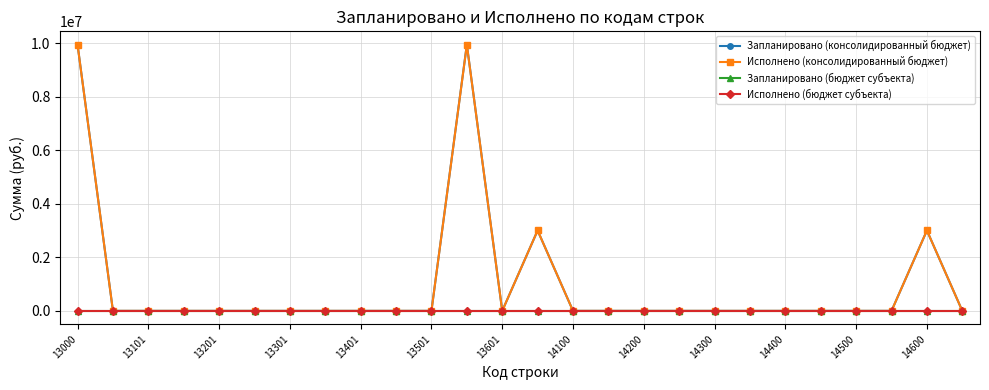

True or false: Запланировано (бюджет субъекта) and Запланировано (консолидированный бюджет) cross at least once.

False